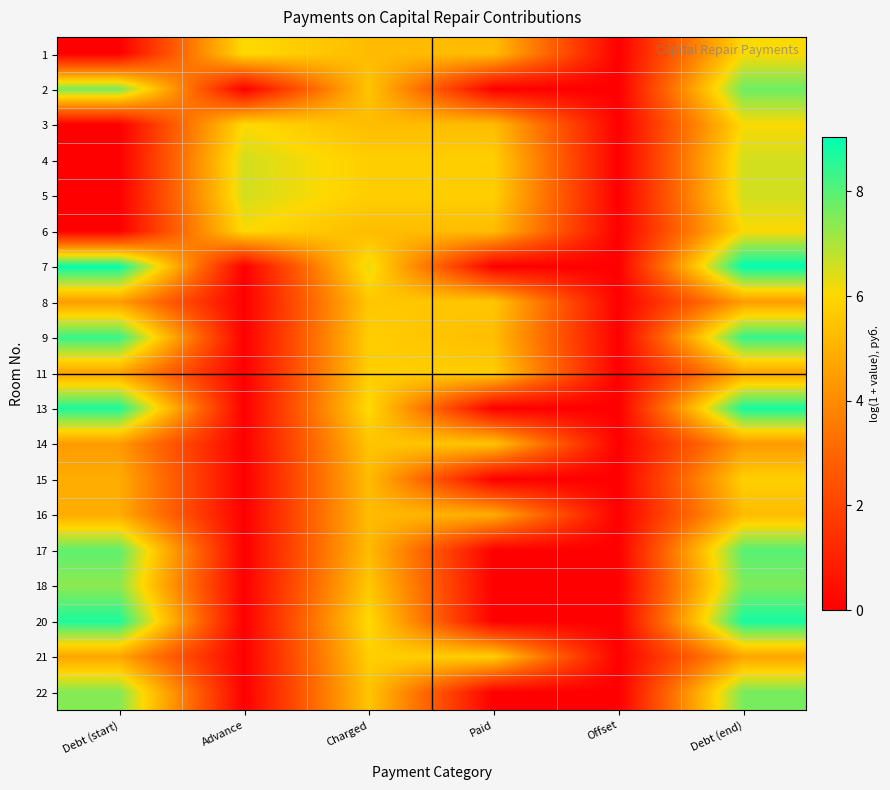

How many data points does each series have?

6